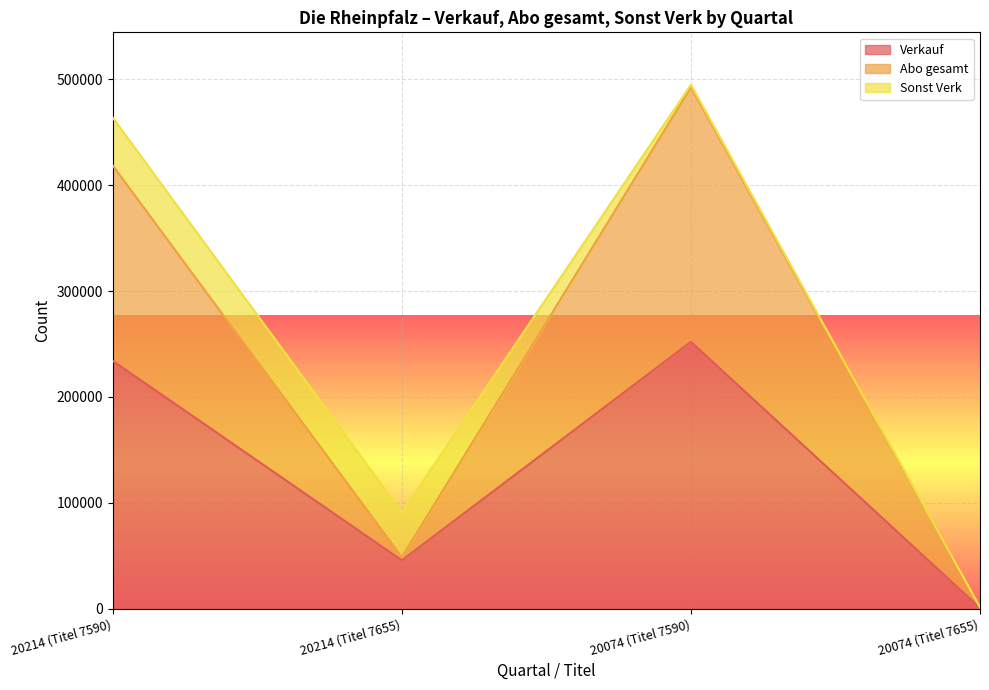

True or false: Abo gesamt and Verkauf intersect in this chart.

False